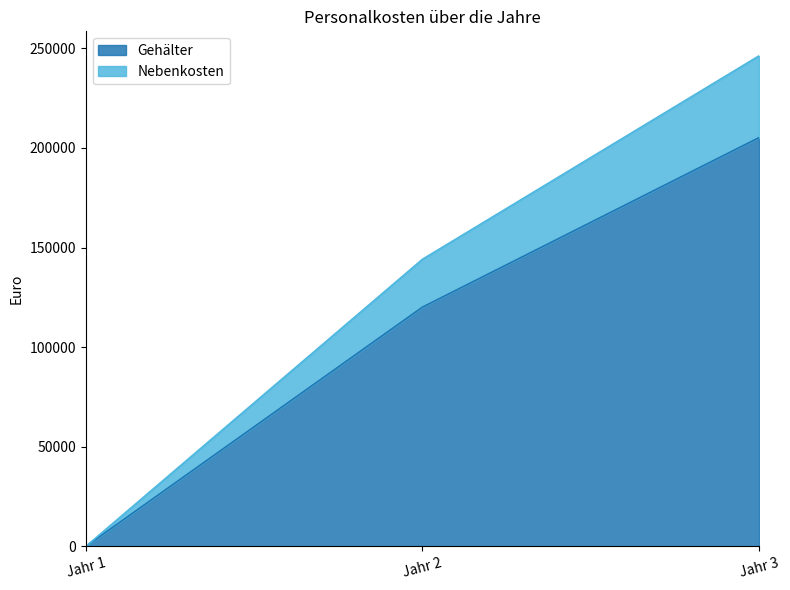

How many data points in Nebenkosten are above 144120?

1